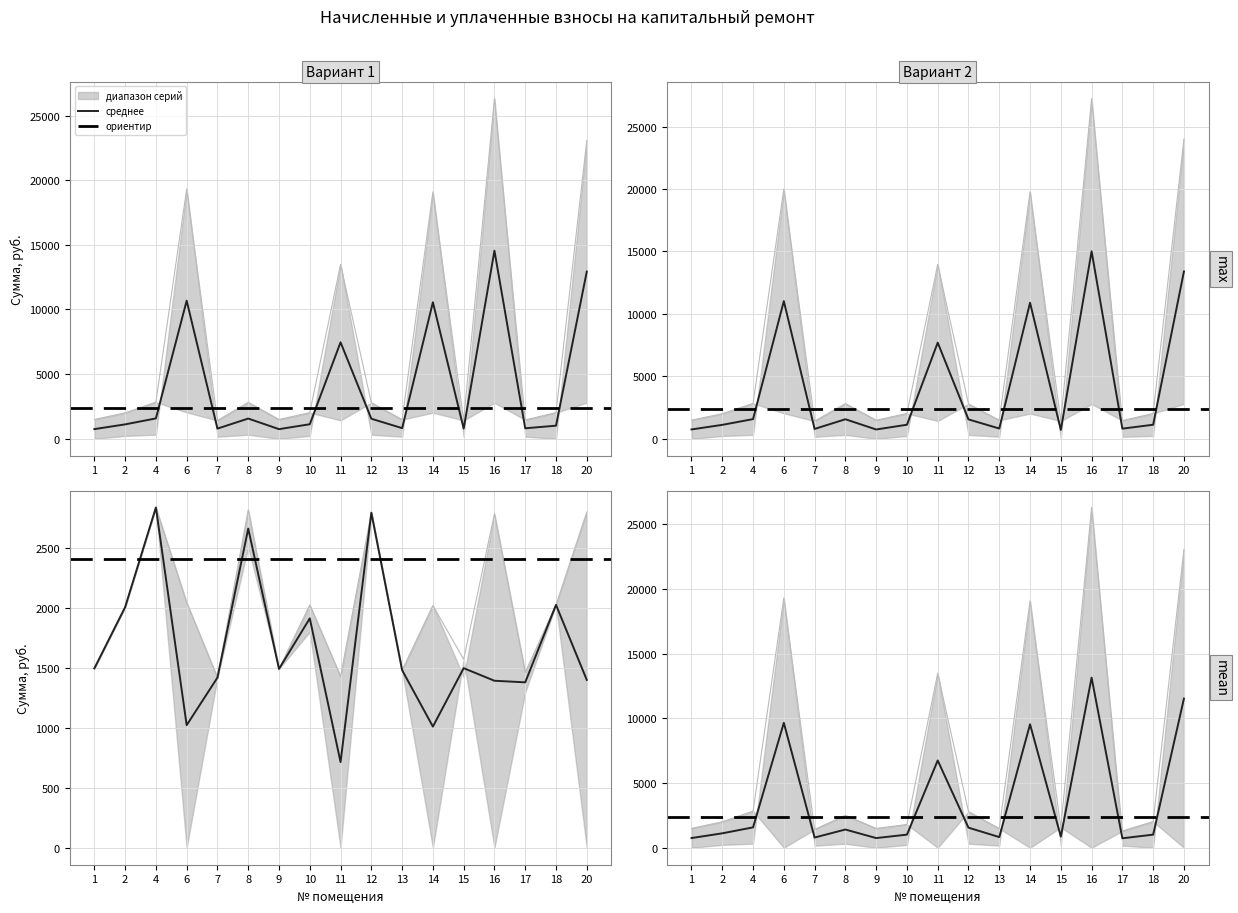

Reading right to left, list all the values displayed in this chart.

среднее (начислено, задолженность (до)): 20=12930.3	18=1011.2	17=810.9	16=14546.7	15=789.7	14=10554.4	13=821.5	12=1550.2	11=7460.5	10=1123.6	9=744.1	8=1563.5	7=787.1	6=10679.2	4=1574.1	2=1113.0	1=746.5
среднее (начислено, задолженность (после)): 20=13396.2	18=1123.6	17=810.9	16=15010.1	15=710.7	14=10890.7	13=821.5	12=1550.2	11=7698.2	10=1123.6	9=744.1	8=1563.5	7=787.1	6=11019.4	4=1574.1	2=1113.0	1=746.5
среднее (уплачено, начислено): 20=1397.6	18=2022.5	17=1377.4	16=1390.5	15=1495.4	14=1008.9	13=1478.7	12=2790.4	11=713.1	10=1910.1	9=1489.1	8=2657.9	7=1416.7	6=1020.8	4=2833.4	2=2003.4	1=1493.0
среднее (уплачено, задолженность (до)): 20=11532.7	18=1011.2	17=728.7	16=13156.2	15=863.7	14=9545.6	13=821.5	12=1550.2	11=6747.3	10=1011.2	9=744.9	8=1407.1	7=787.1	6=9658.4	4=1574.1	2=1113.0	1=746.5